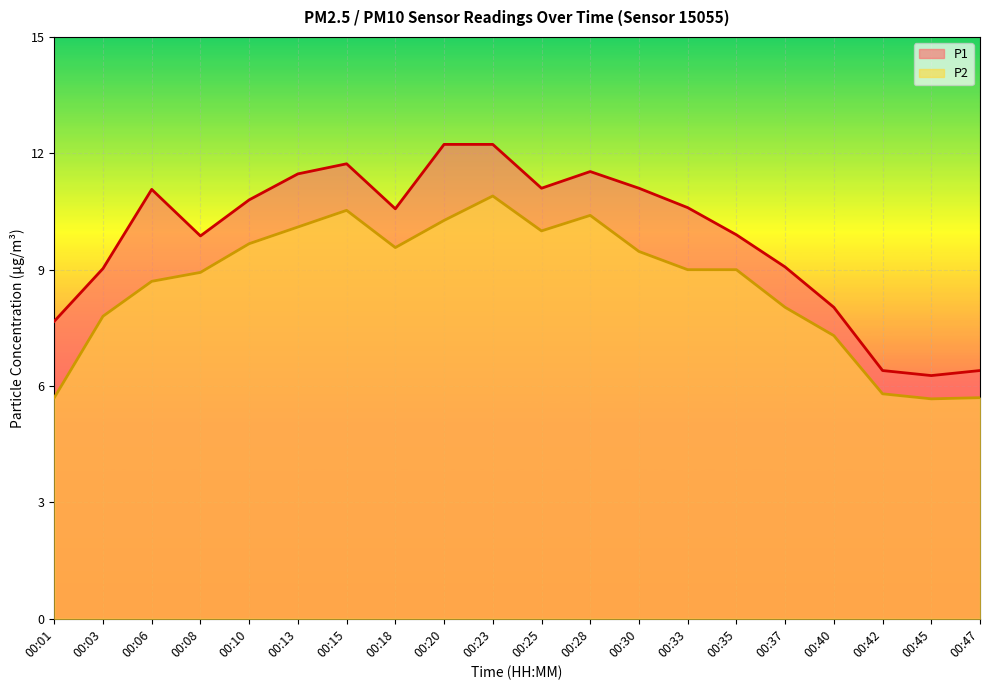

How many data points does each series have?

20